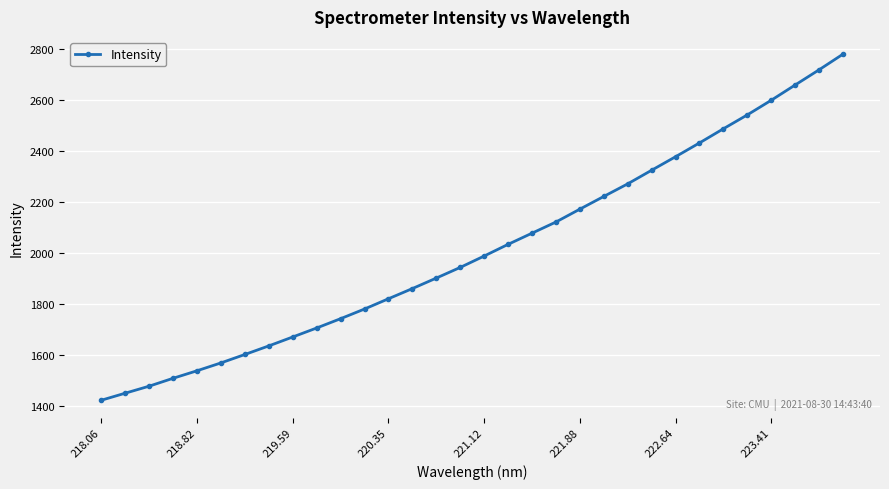

What is the difference between the maximum and minimum values?

1356.9